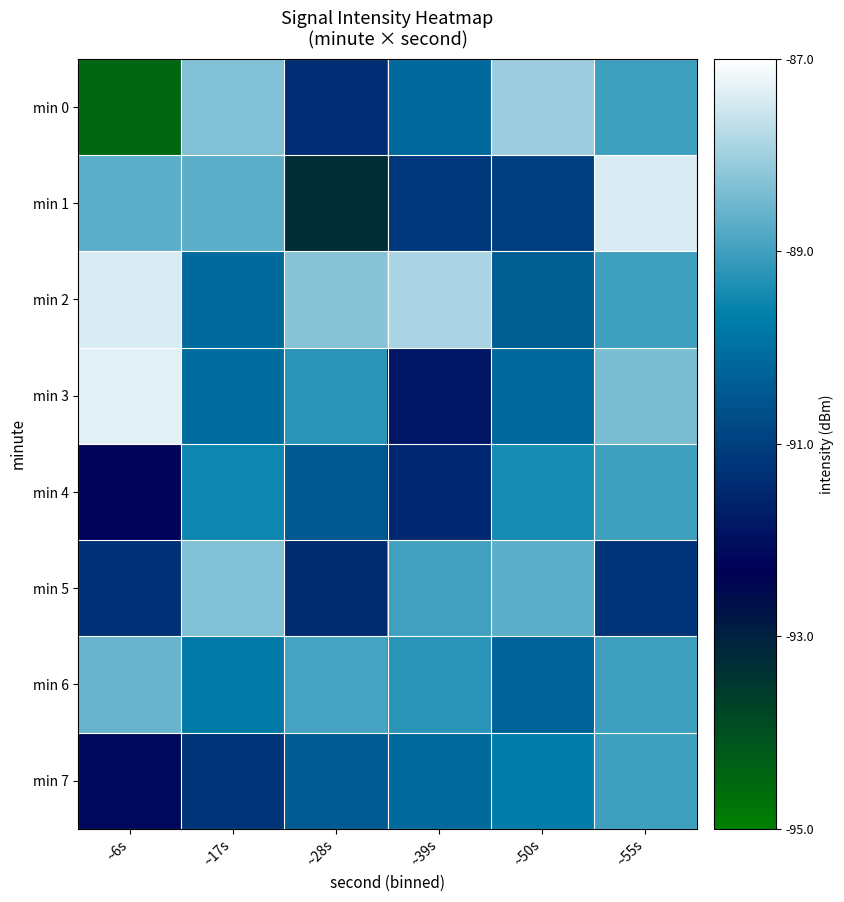

Between ~55s and ~50s, which is larger?

~50s